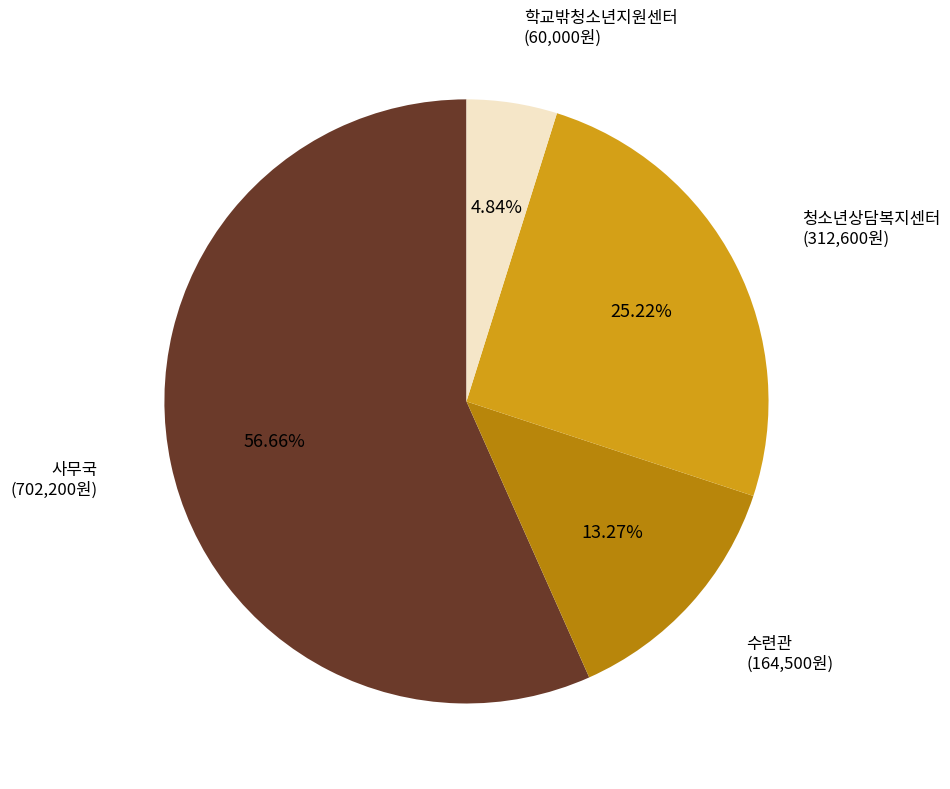

Is there a majority slice in this chart?

Yes